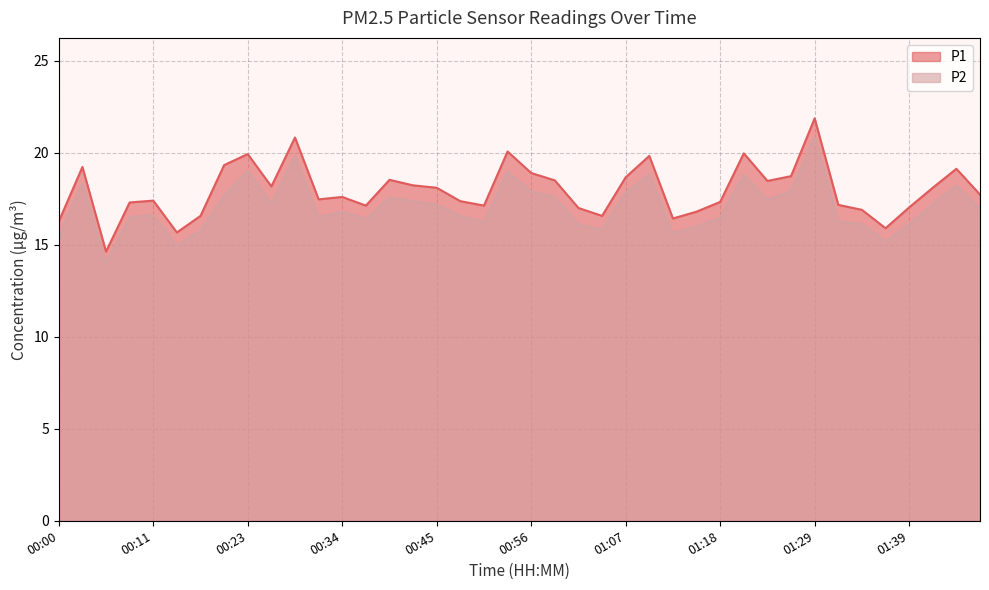

List the labels in order of P1 value, smallest first.

00:06, 00:14, 01:36, 00:00, 01:13, 00:17, 01:04, 01:15, 01:34, 01:02, 01:39, 00:37, 00:50, 01:31, 00:09, 01:18, 00:48, 00:11, 00:31, 00:34, 01:48, 00:45, 01:42, 00:25, 00:42, 01:24, 00:59, 00:39, 01:07, 01:26, 00:56, 01:45, 00:03, 00:20, 01:10, 00:23, 01:21, 00:53, 00:28, 01:29